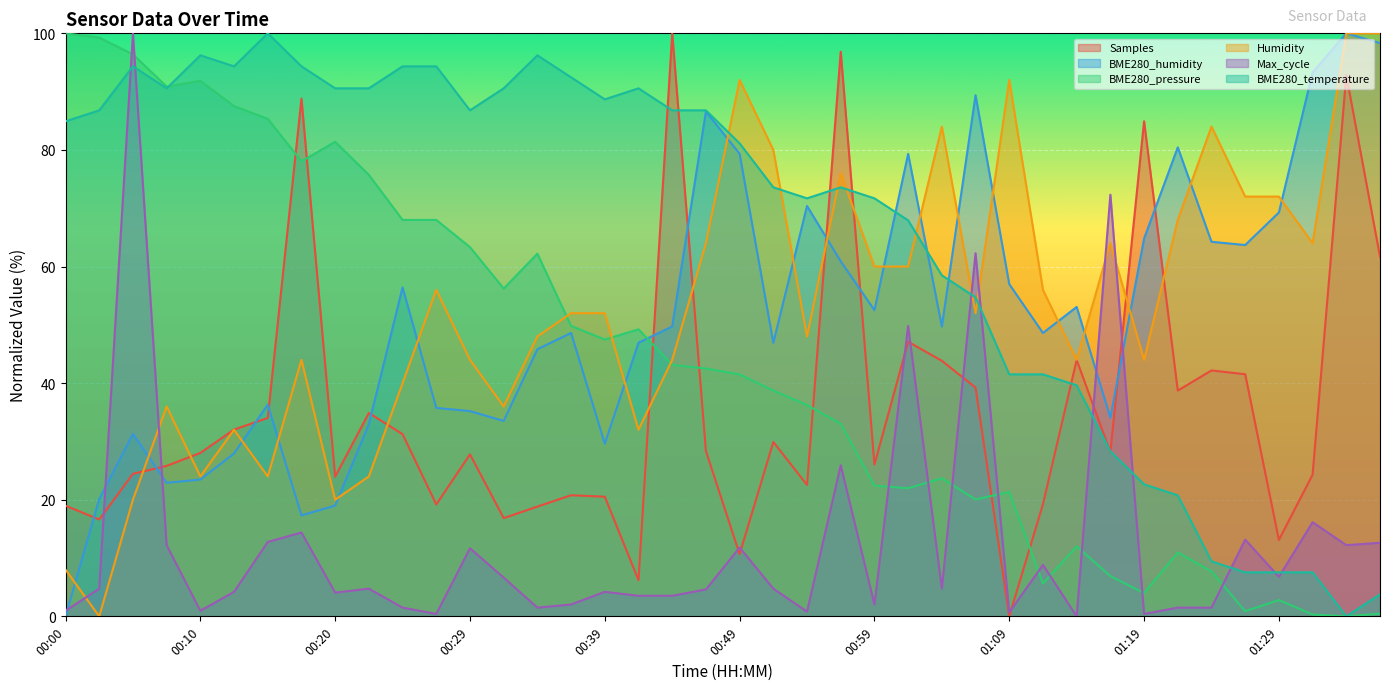

Which label corresponds to the smallest value in the chart?

01:09